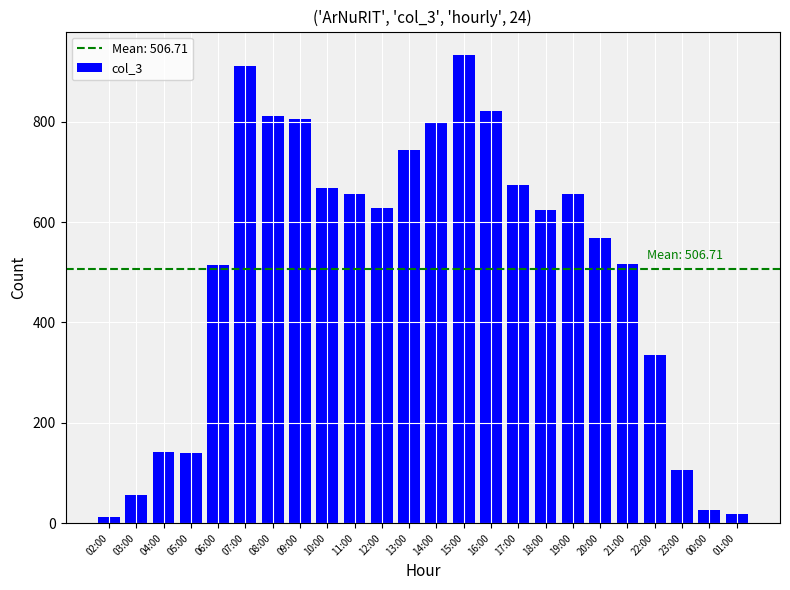

Which category has the highest value across all series?

15:00